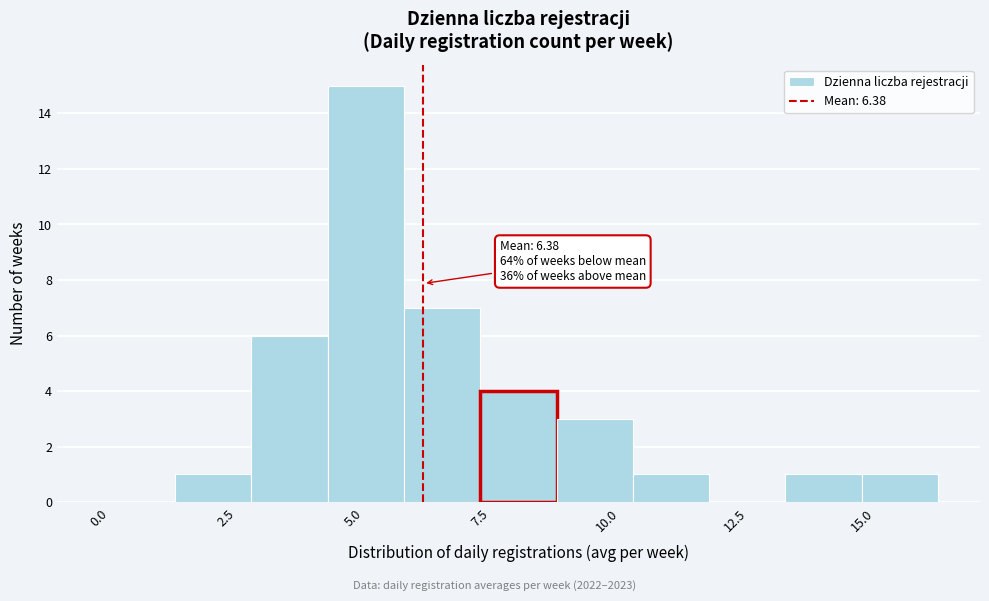

Around what value on the x-axis is the tallest bar? Give the approximate position of its centre, as read against the axis.

5.5